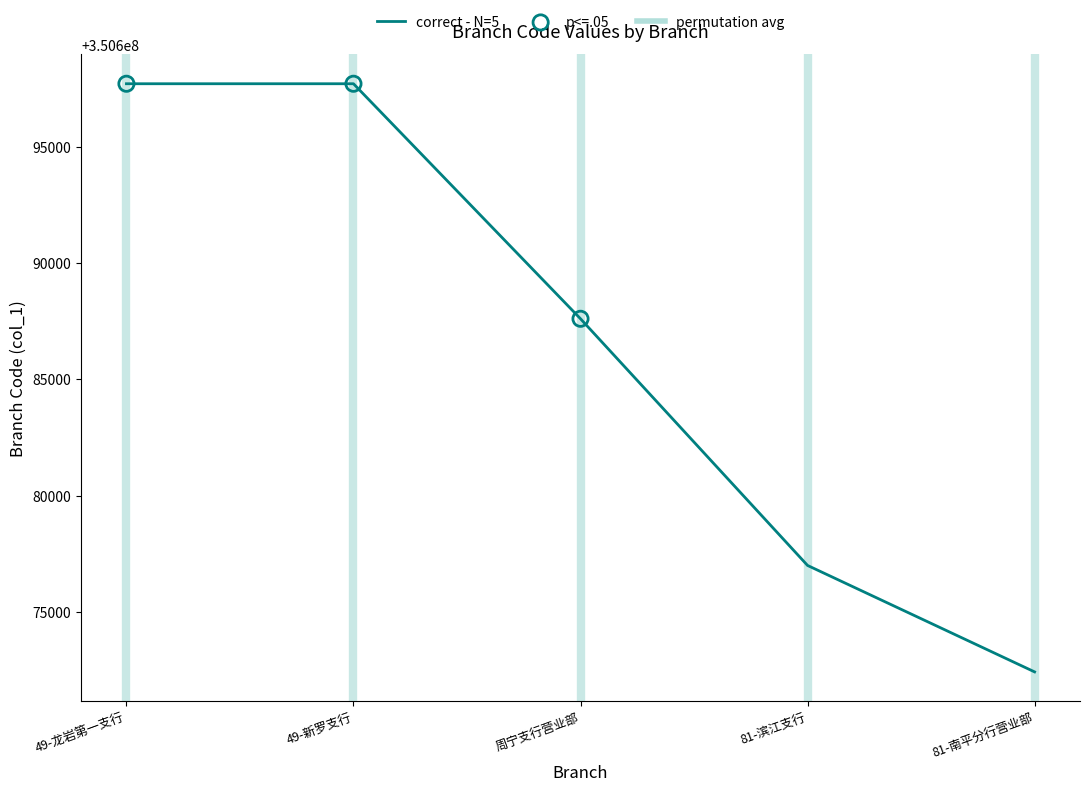

What is the change in value from 49-新罗支行 to 81-滨江支行?

-20700